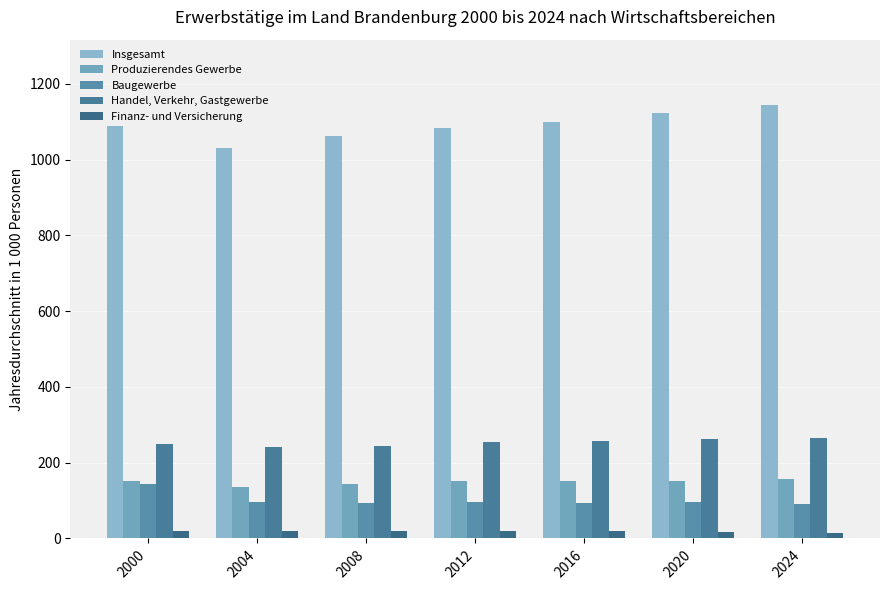

Which series has the widest spread of values?

Insgesamt